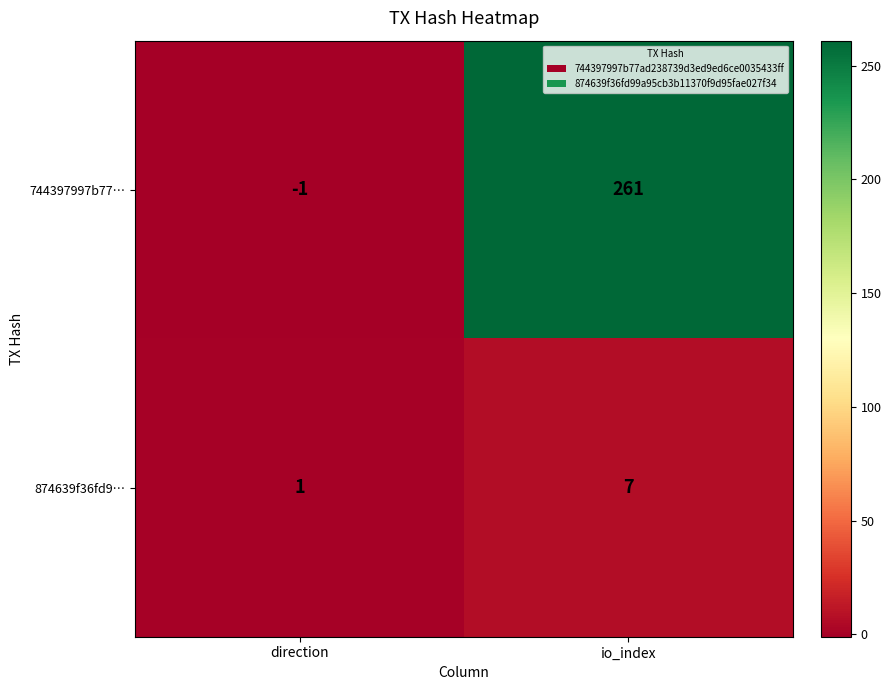

What is the spread (max minus min) of values at io_index?

254